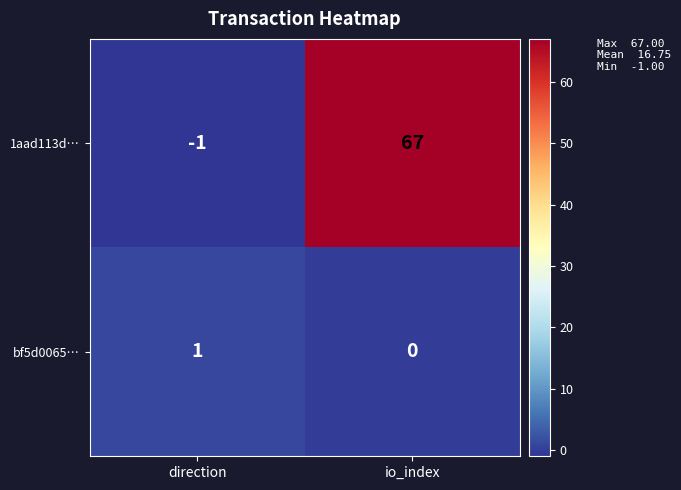

At io_index, list the series in order from largest to smallest.

1aad113d…, bf5d0065…